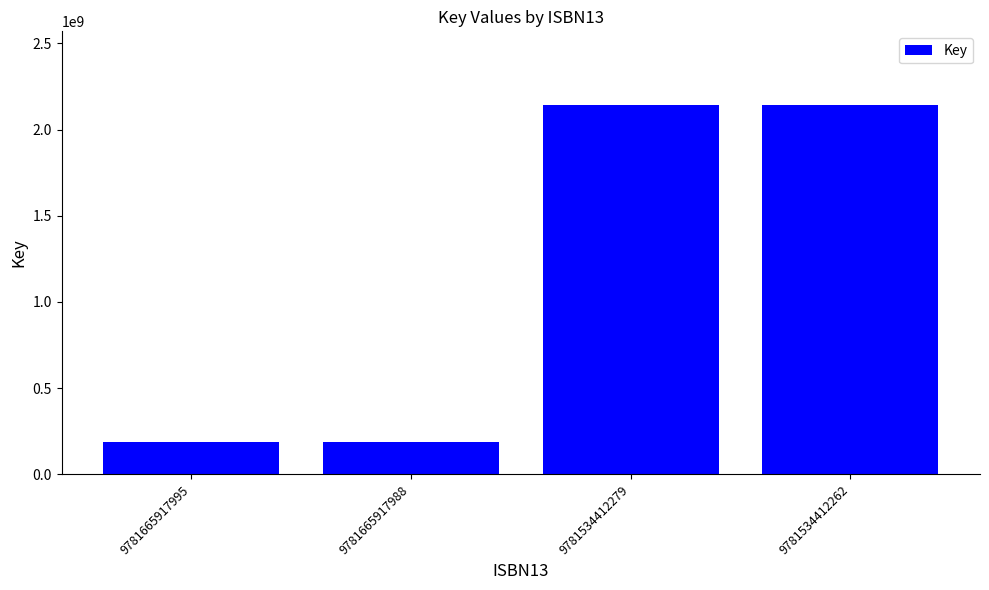

Is it true that the value at 9781534412262 is 2141209953?

True